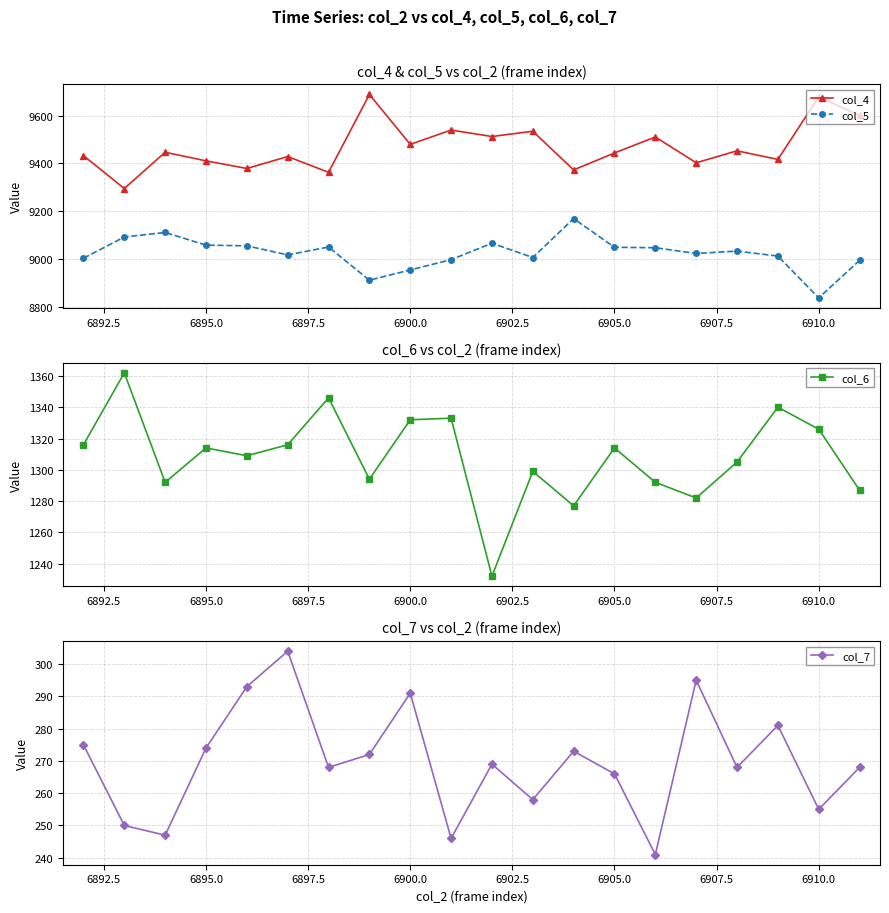

How many interior local peaks does the col_7 series have?

6